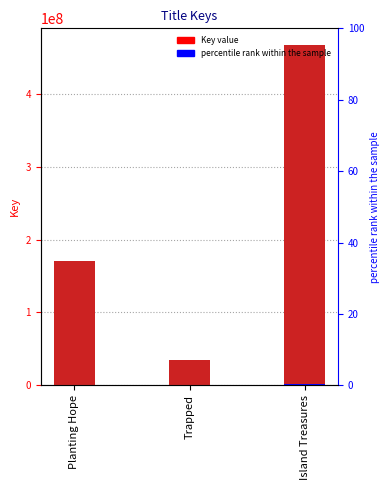

What is the sum of all values?

672495064